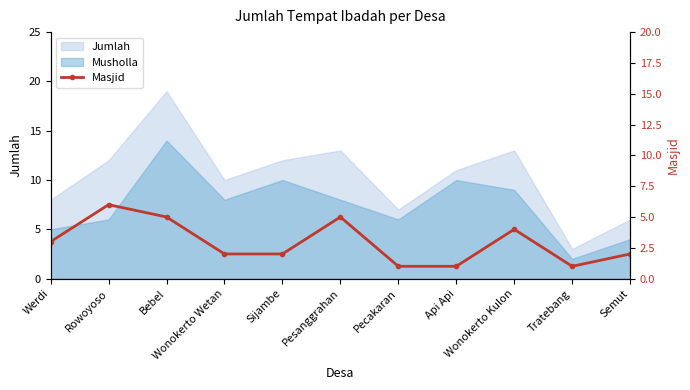

Reading left to right, extract all data points from this chart.

3	6	5	2	2	5	1	1	4	1	2